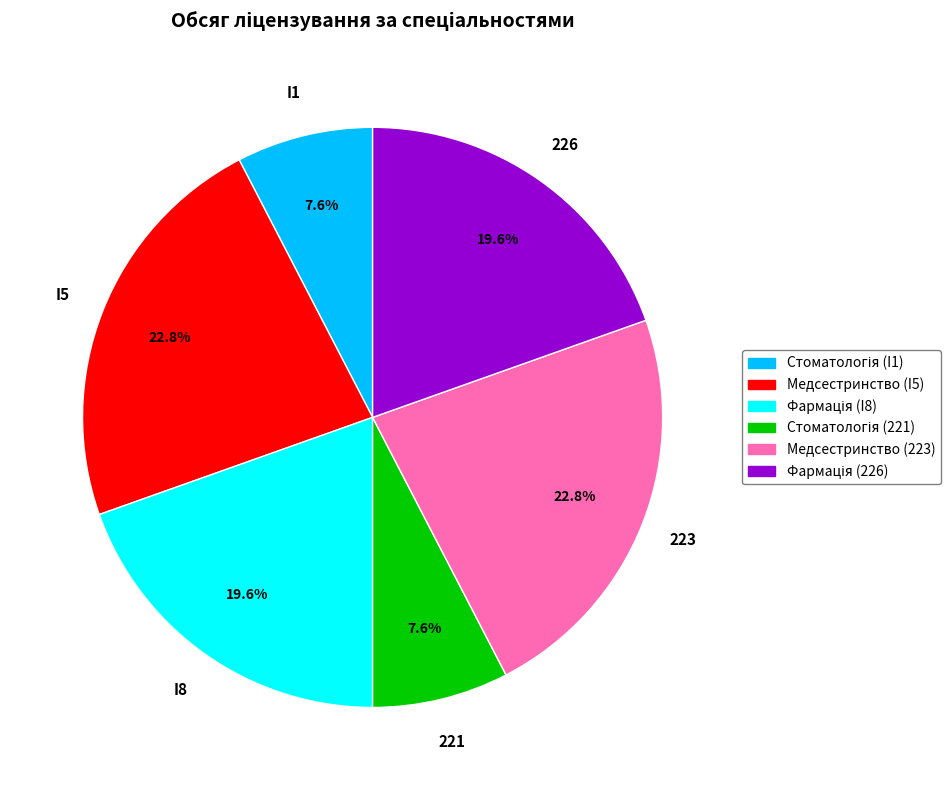

Does any single category account for the majority?

No